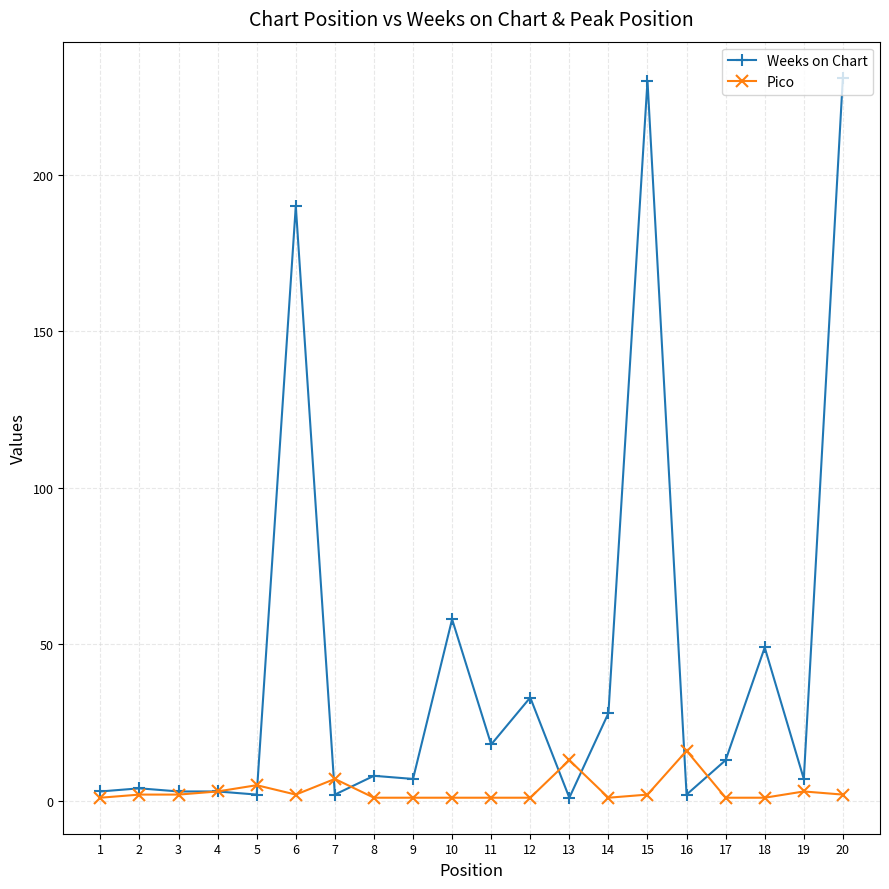

List the series in order of their overall mean, lowest first.

Pico, Weeks on Chart